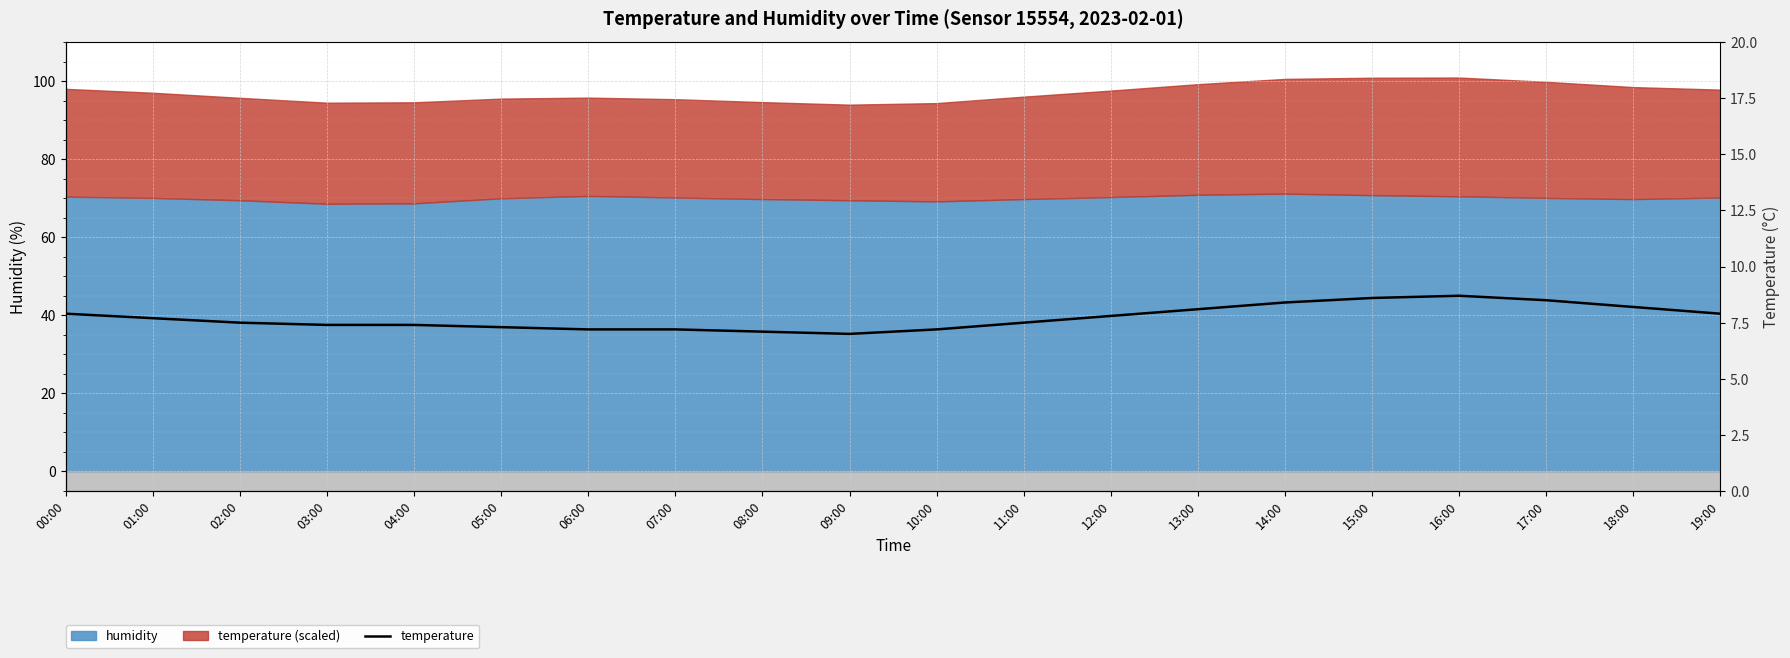

What is the sum of all values?

154.6